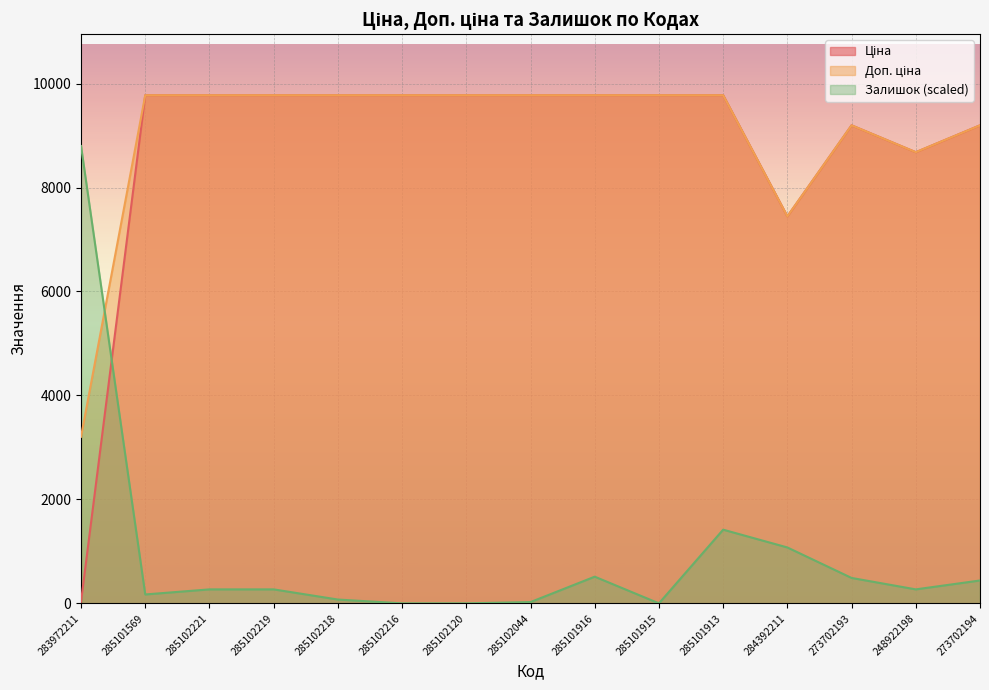

The Ціна series shows 9775.5 at 285102216. True or false?

True